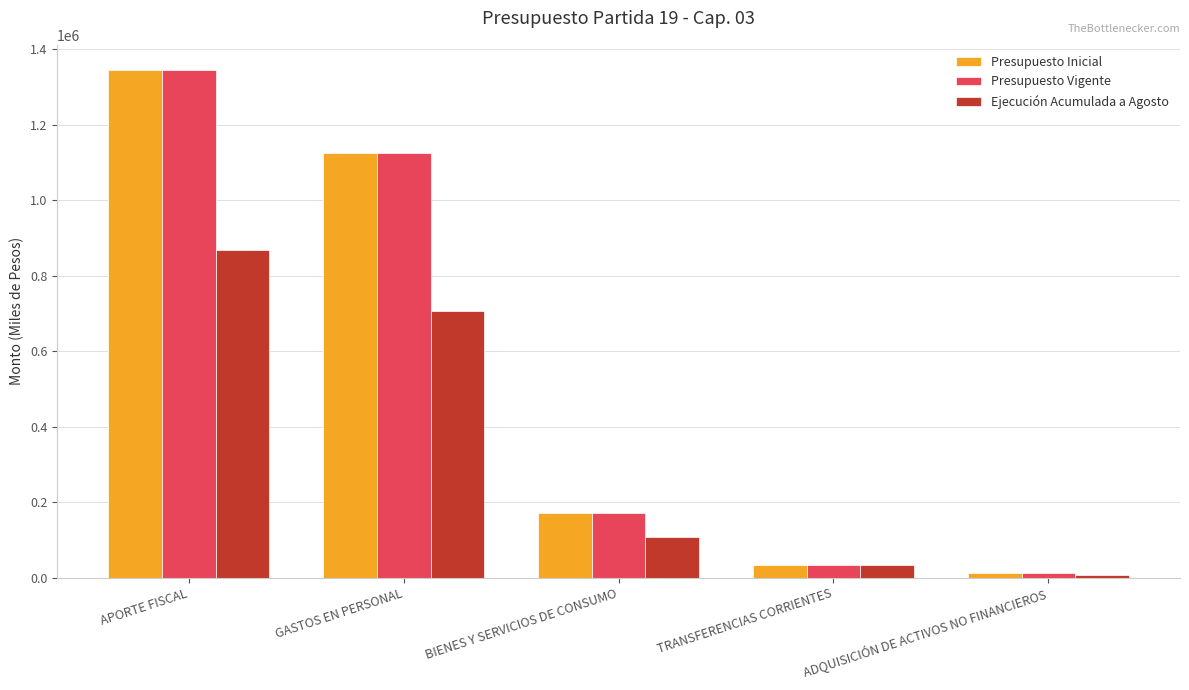

The value of Presupuesto Inicial at APORTE FISCAL is 2218344. True or false?

False